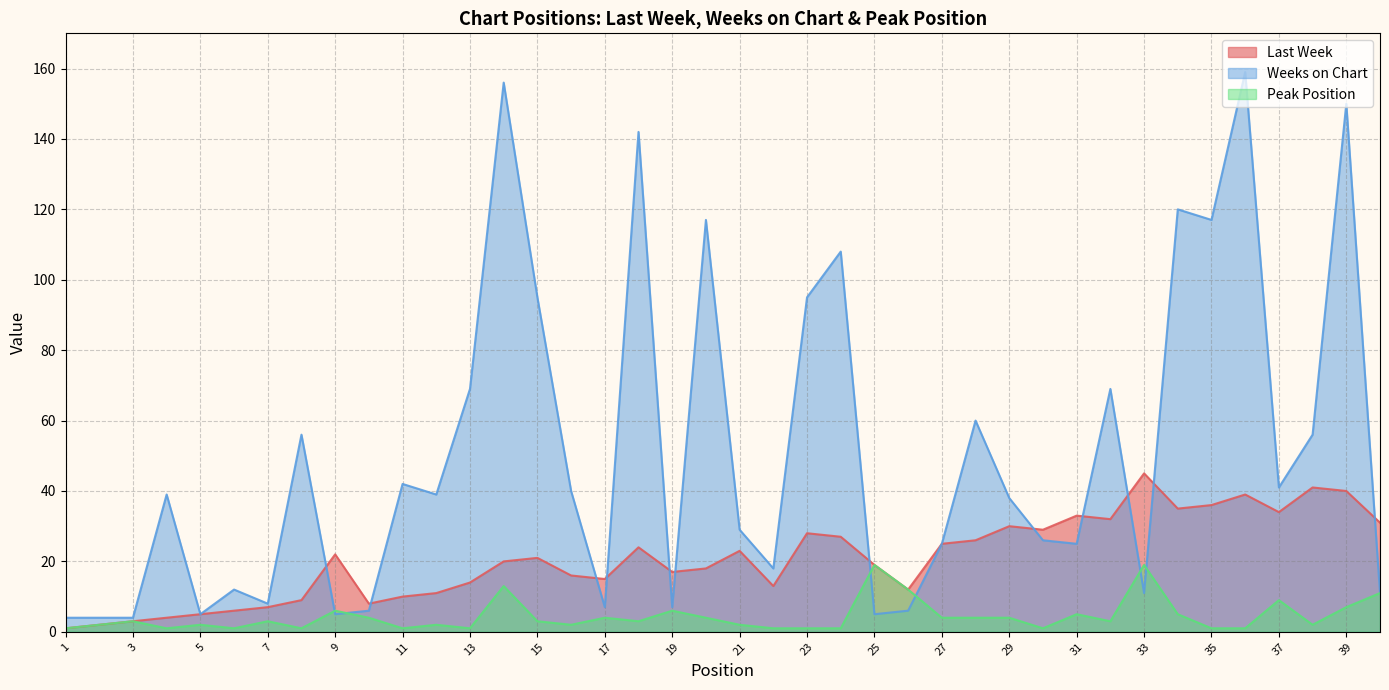

What is the value of the Peak Position point at the 5th from the left?

2